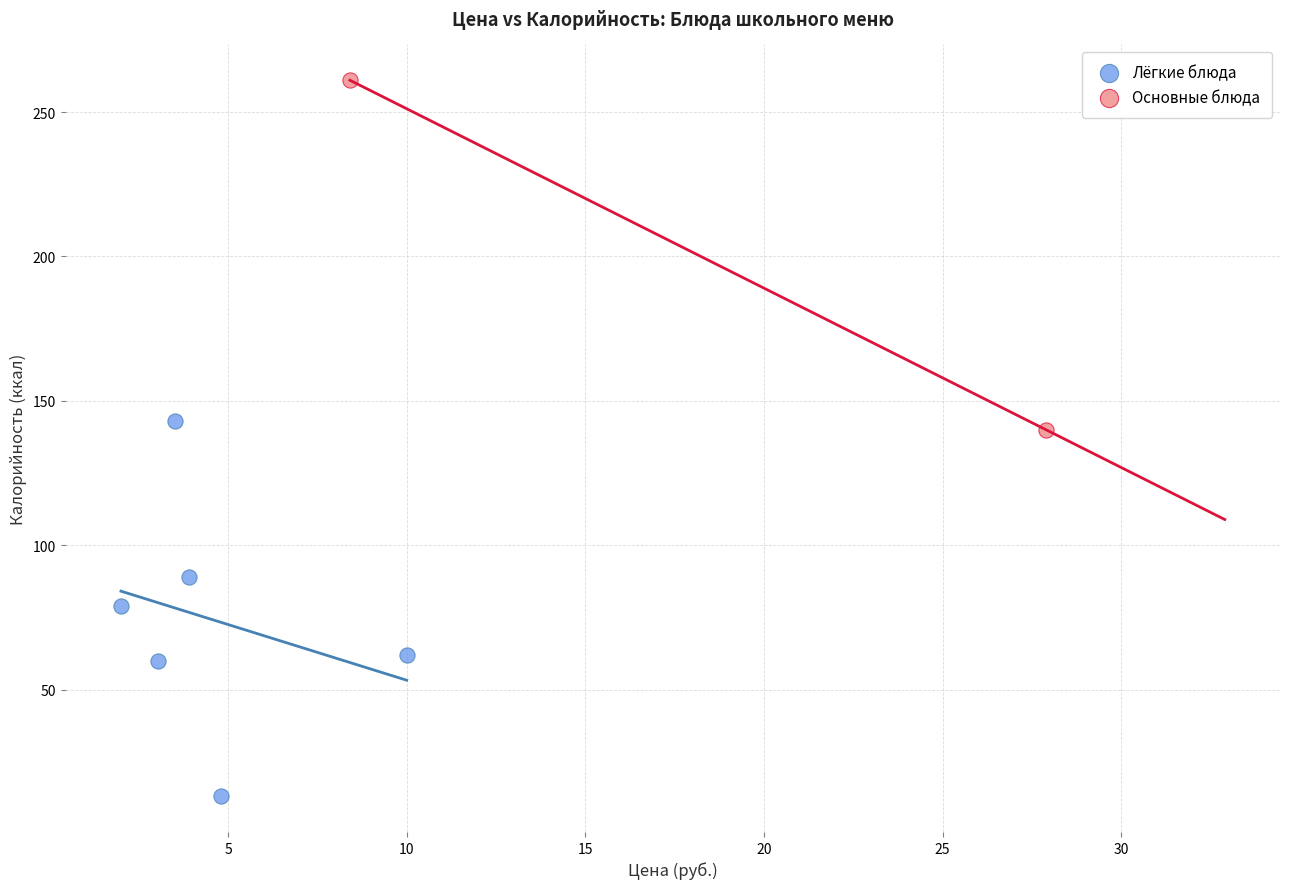

What are all the series names shown in the legend?

Лёгкие блюда, Основные блюда